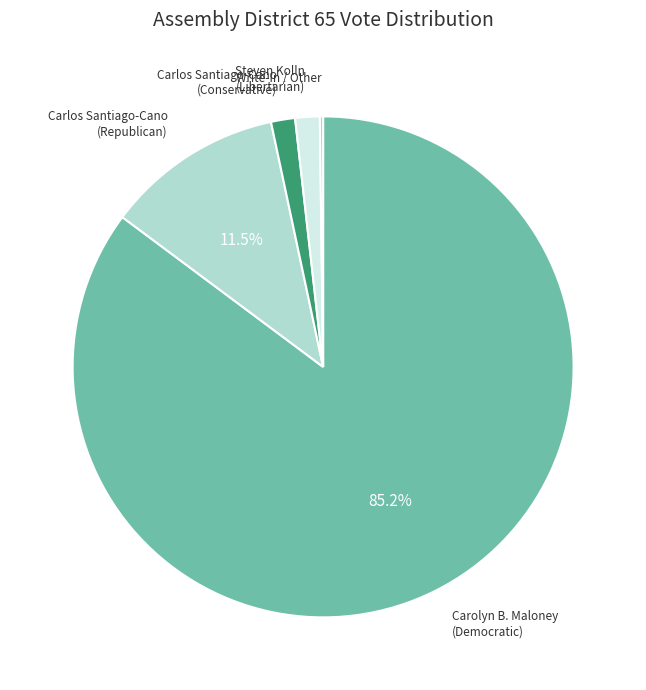

Which slice is the largest?

Carolyn B. Maloney (Democratic)